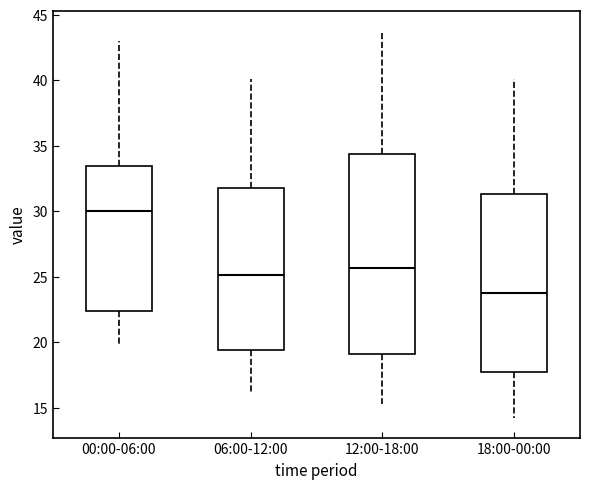

Where is the lower edge of the box for 12:00-18:00 on the y-axis? The values are not printed on the chart, so give them approximately, as read against the axis.

19.0